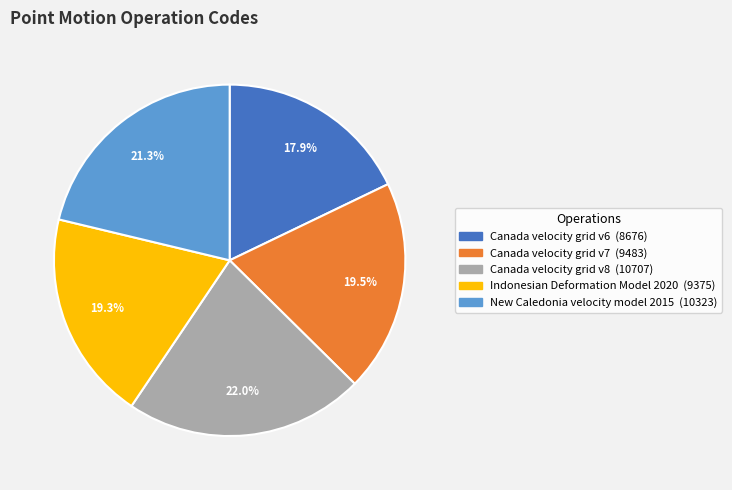

Which slice is the largest?

Canada velocity grid v8